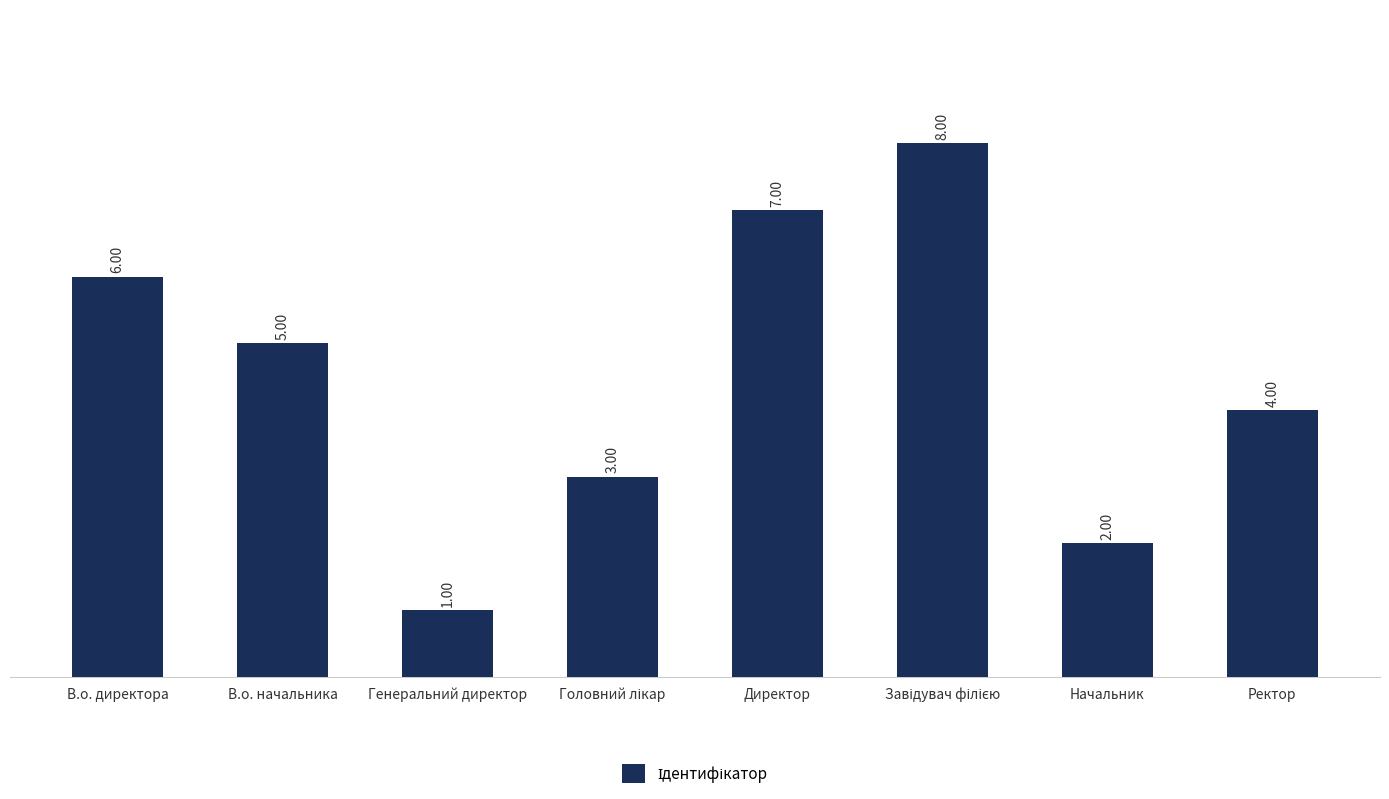

Reading left to right, list all the values displayed in this chart.

6	5	1	3	7	8	2	4